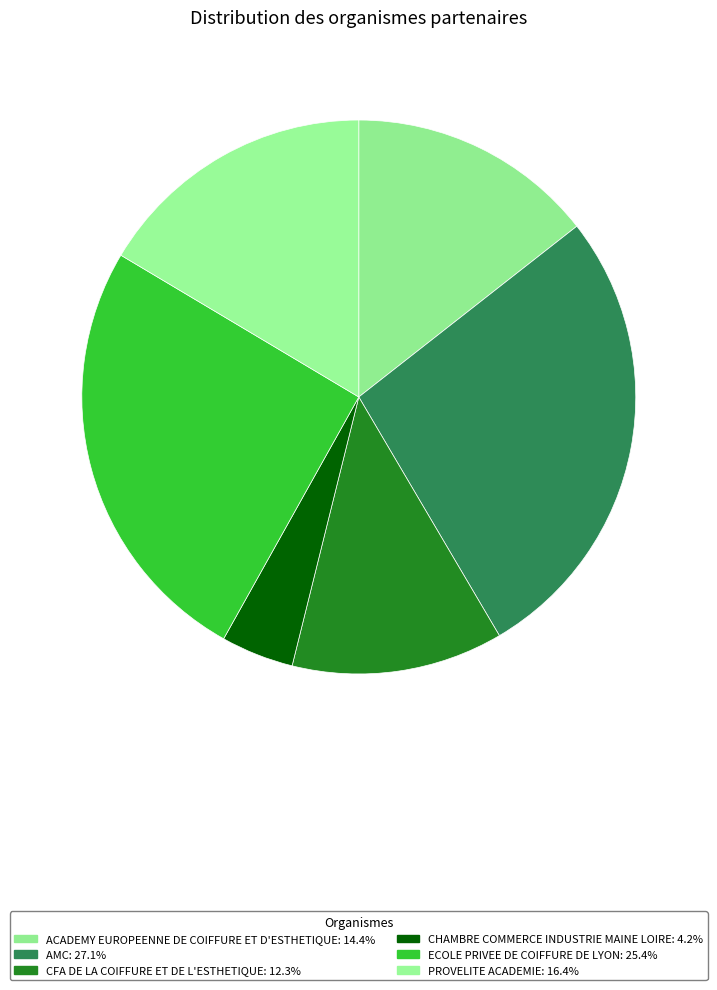

What percentage is the ACADEMY EUROPEENNE DE COIFFURE ET D'ESTHETIQUE slice, to the nearest percent?

14%